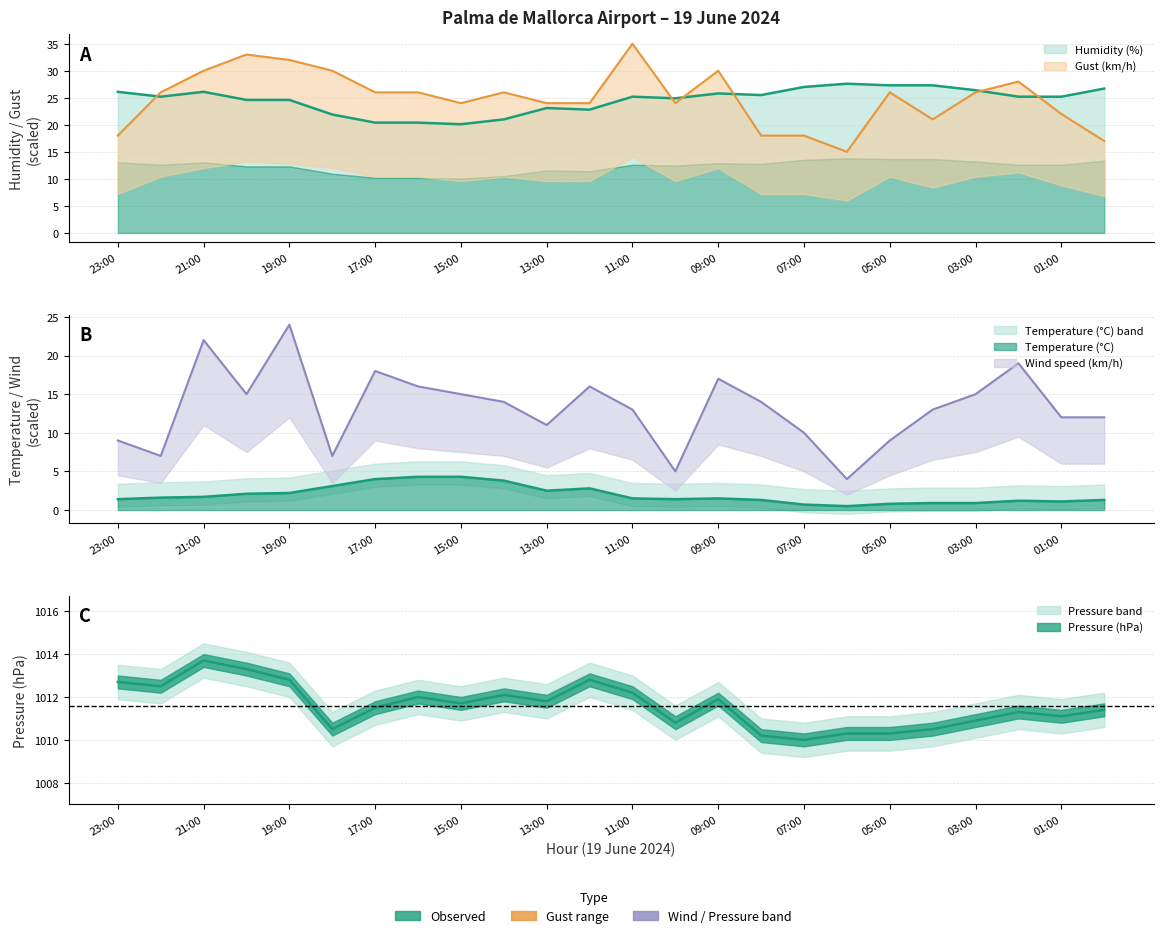

At which category does the chart reach its peak across all series?

21:00